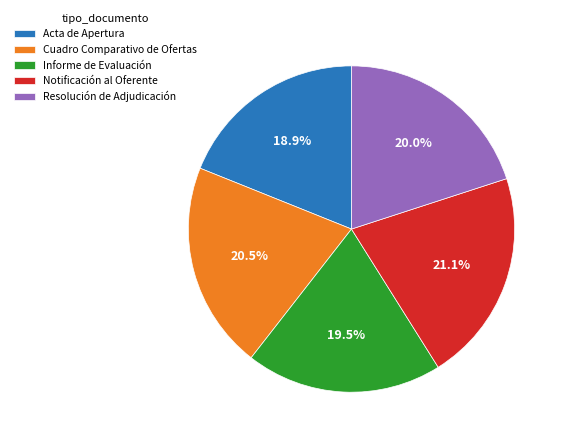

The Notificación al Oferente slice represents 8% of the pie. True or false?

False